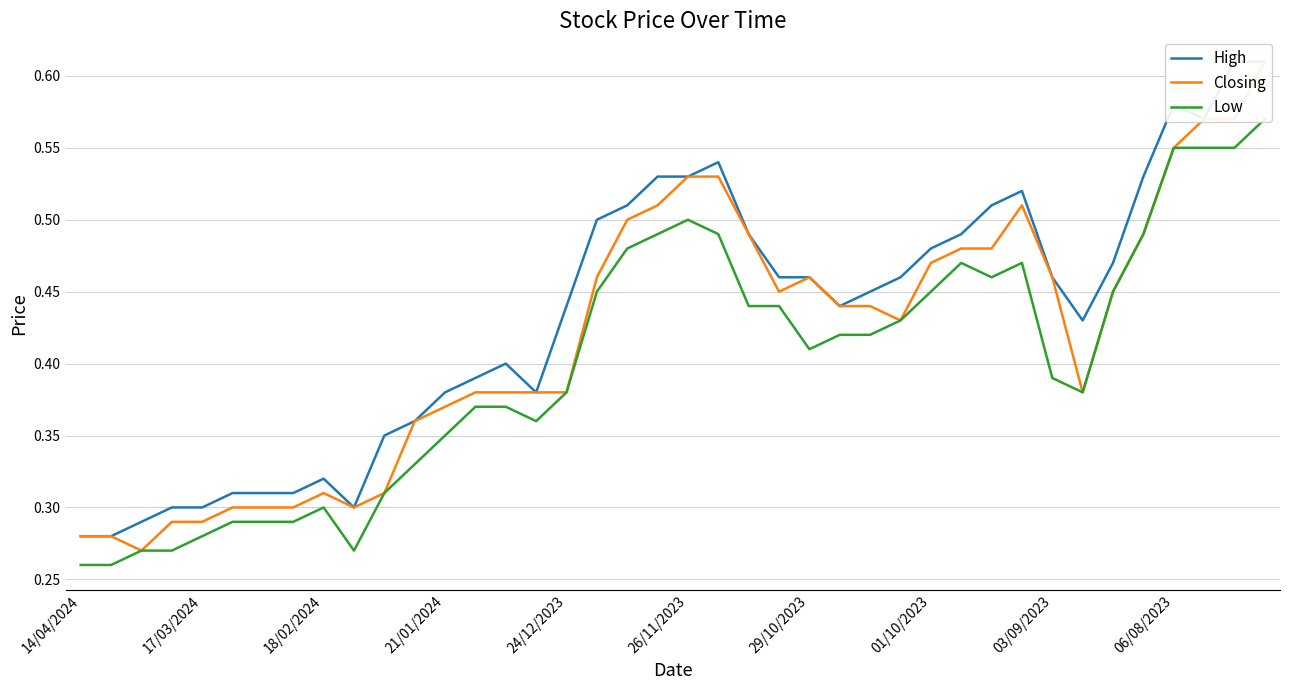

What is the sum of the Low values at 30 and 21/01/2024?

0.7